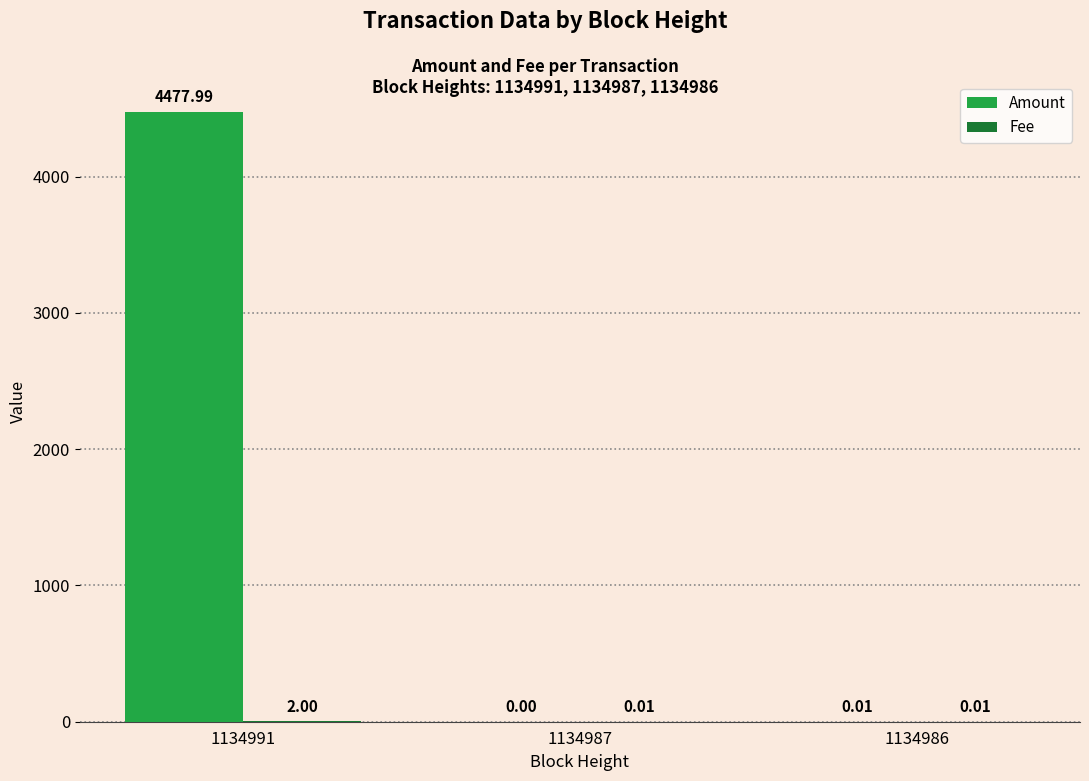

Between 1134991 and 1134986, which series saw the biggest shift?

Amount